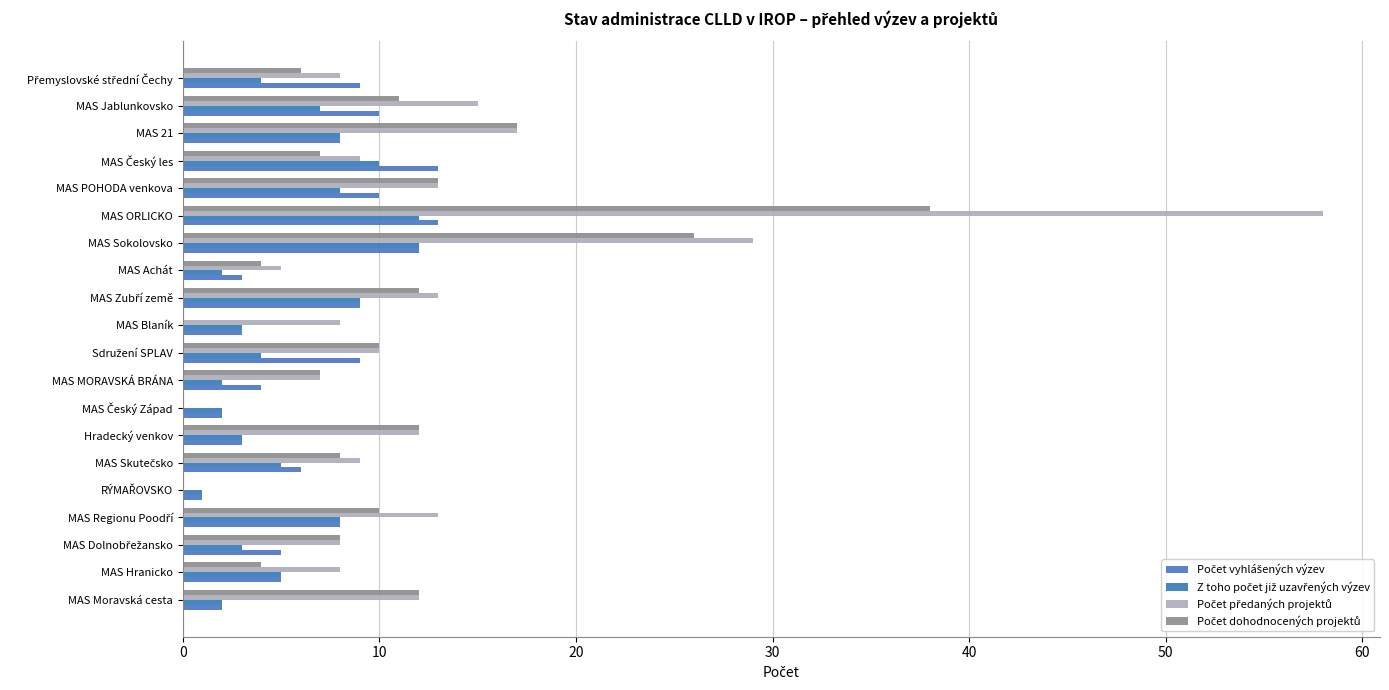

What is the sum of all Z toho počet již uzavřených výzev values?

110